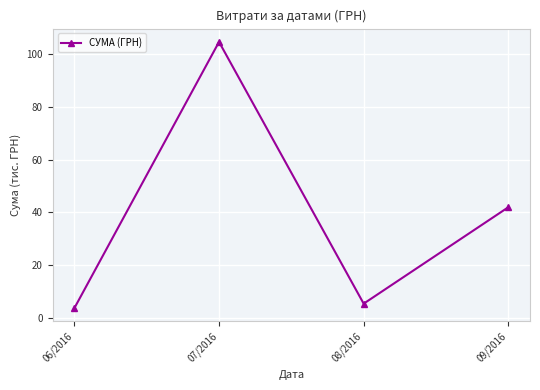

What is the maximum value shown in the chart?

104.7